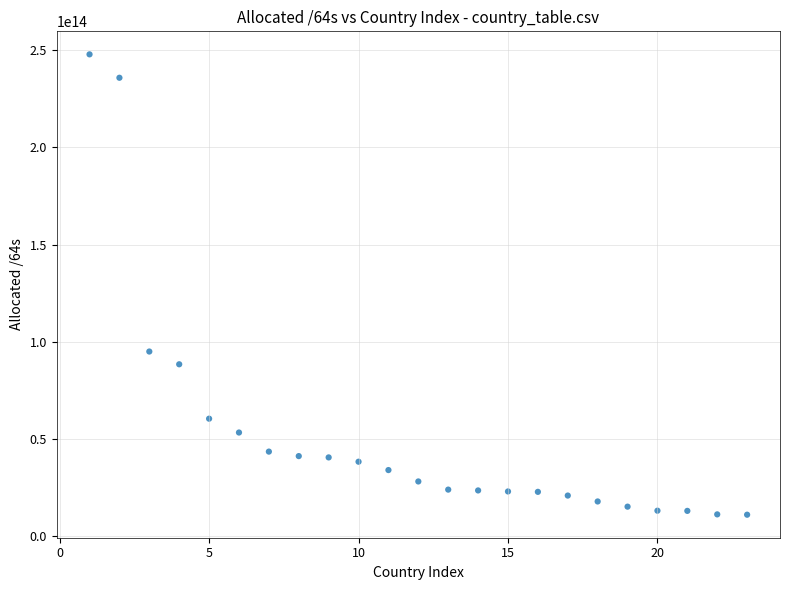

What is the range of X values (max minus min)?

22